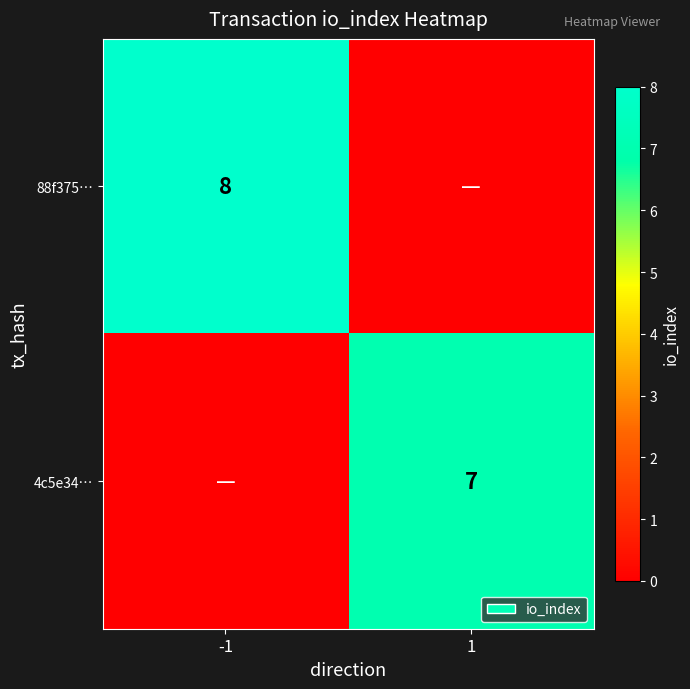

Is the value of 88f375… at -1 greater than the value of 4c5e34… at 1?

Yes